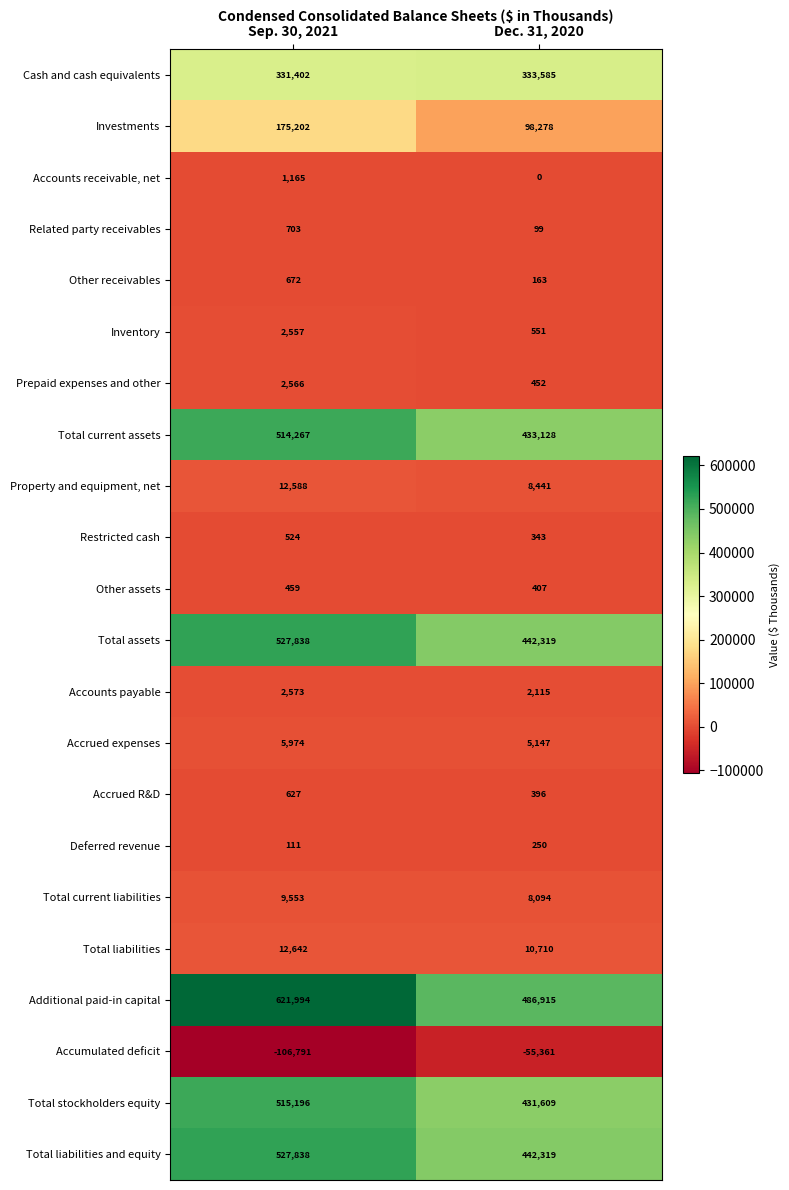

Rank the categories by Total current assets value from highest to lowest.

Sep. 30, 2021, Dec. 31, 2020